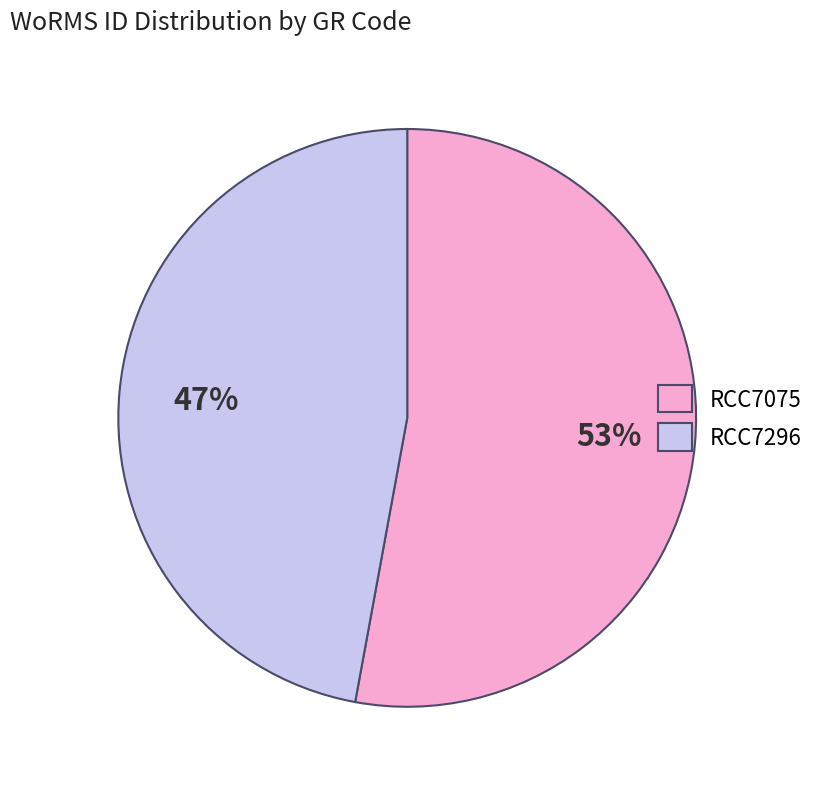

Which has a higher value, RCC7296 or RCC7075?

RCC7075